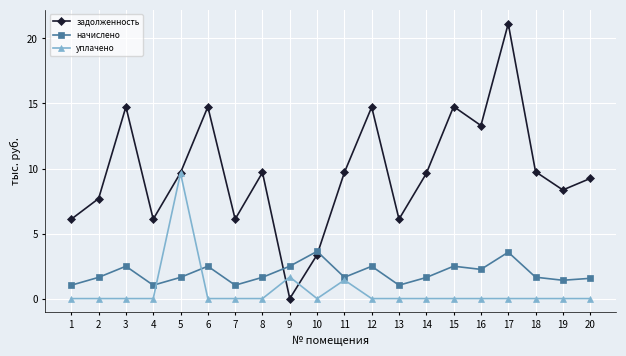

Which category has the highest value in the задолженность series?

17